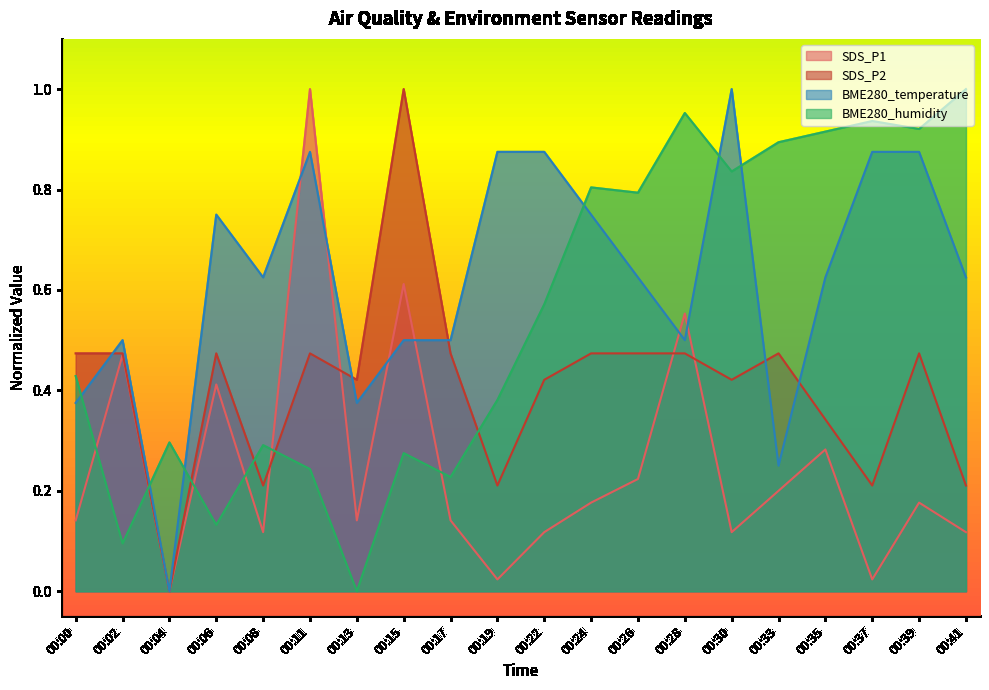

What is the maximum value shown in the chart?

1.0